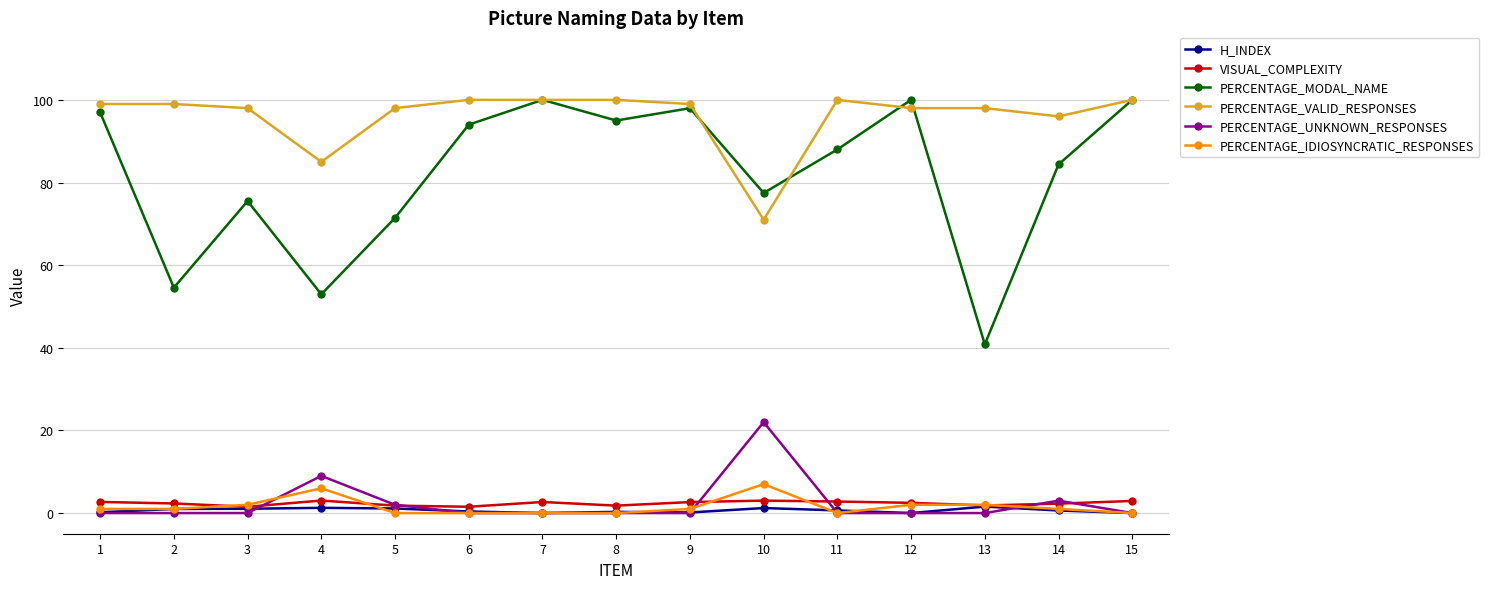

What is the sum of the H_INDEX values at 1 and 2?

1.2